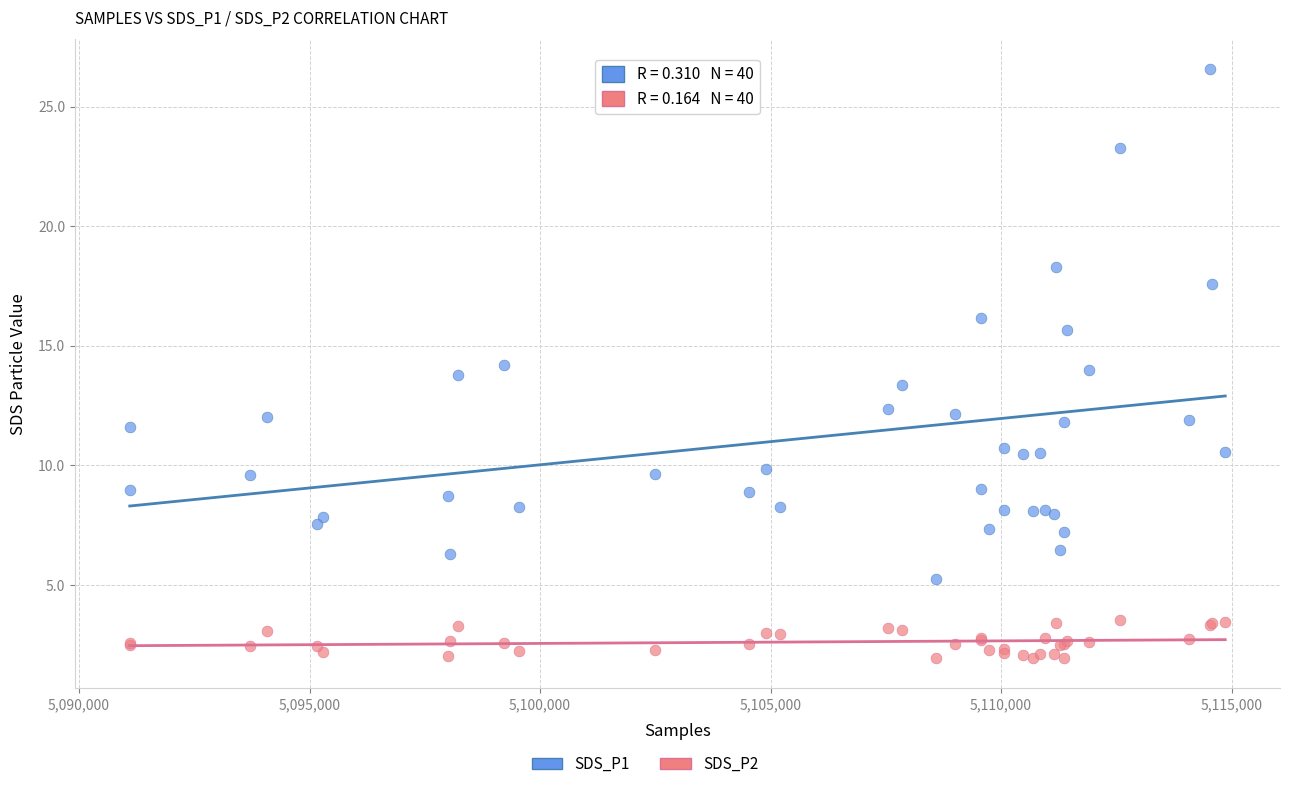

Which series contains the highest Y value?

SDS_P1